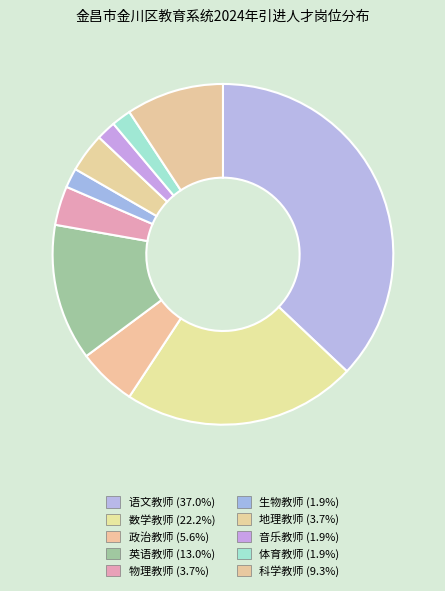

How many segments does this pie chart have?

10